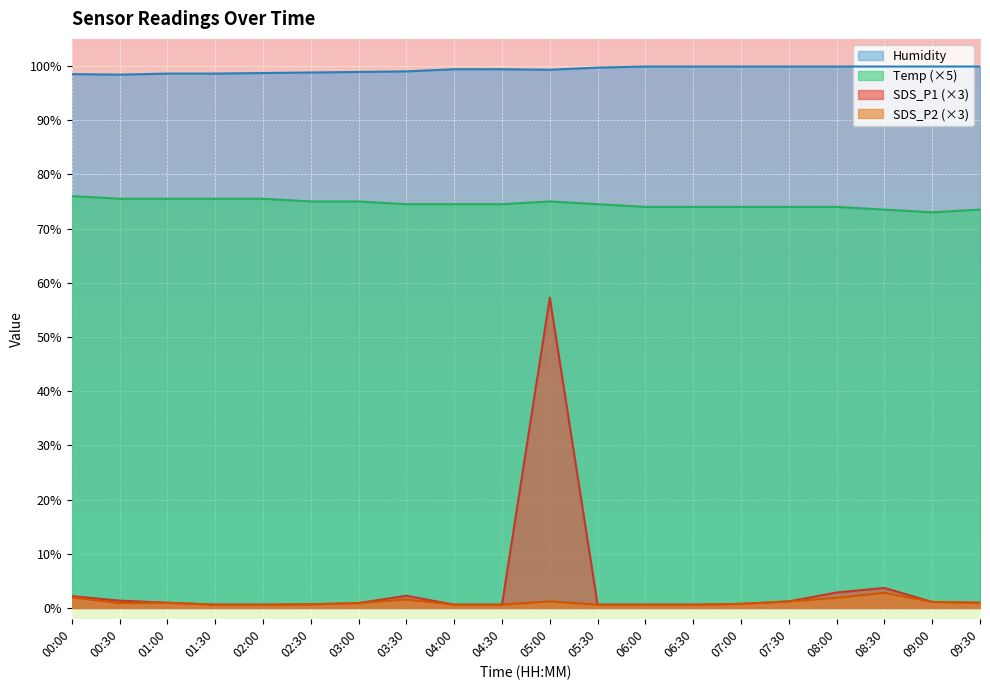

What is the greatest value displayed?

99.9